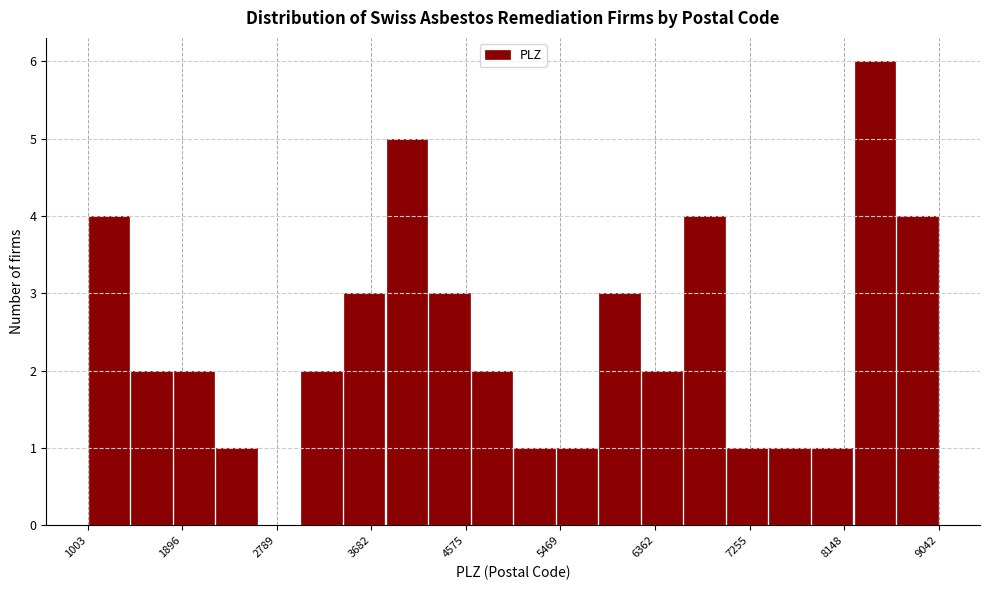

Reading left to right, transcribe this chart: for each bar, give the range it covers on the x-axis and its height. Neither the bar edges nor the heights are printed on the chart, so give them approximately, as read against the axes.

1000 to 1400: 4
1400 to 1800: 2
1800 to 2200: 2
2200 to 2600: 1
2600 to 3000: 0
3000 to 3400: 2
3400 to 3800: 3
3800 to 4200: 5
4200 to 4600: 3
4600 to 5000: 2
5000 to 5400: 1
5400 to 5800: 1
5800 to 6200: 3
6200 to 6600: 2
6600 to 7000: 4
7000 to 7400: 1
7400 to 7800: 1
7800 to 8200: 1
8200 to 8600: 6
8600 to 9000: 4